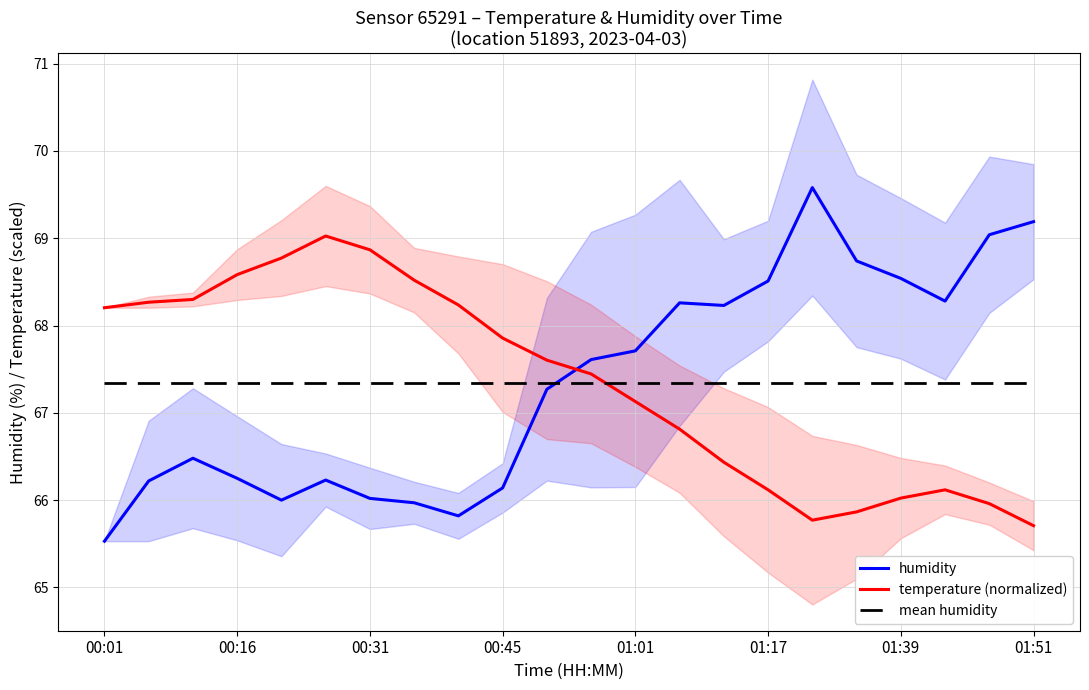

Does the chart display data point markers on the line(s)?

No